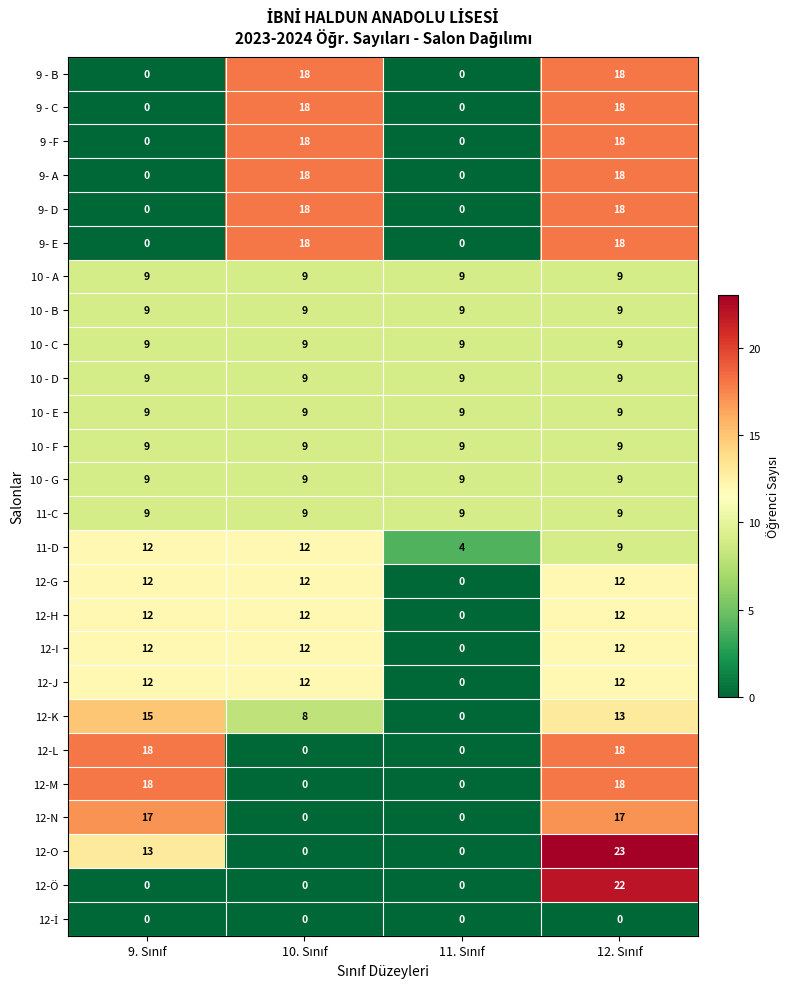

Which series has the widest spread of values?

12-O